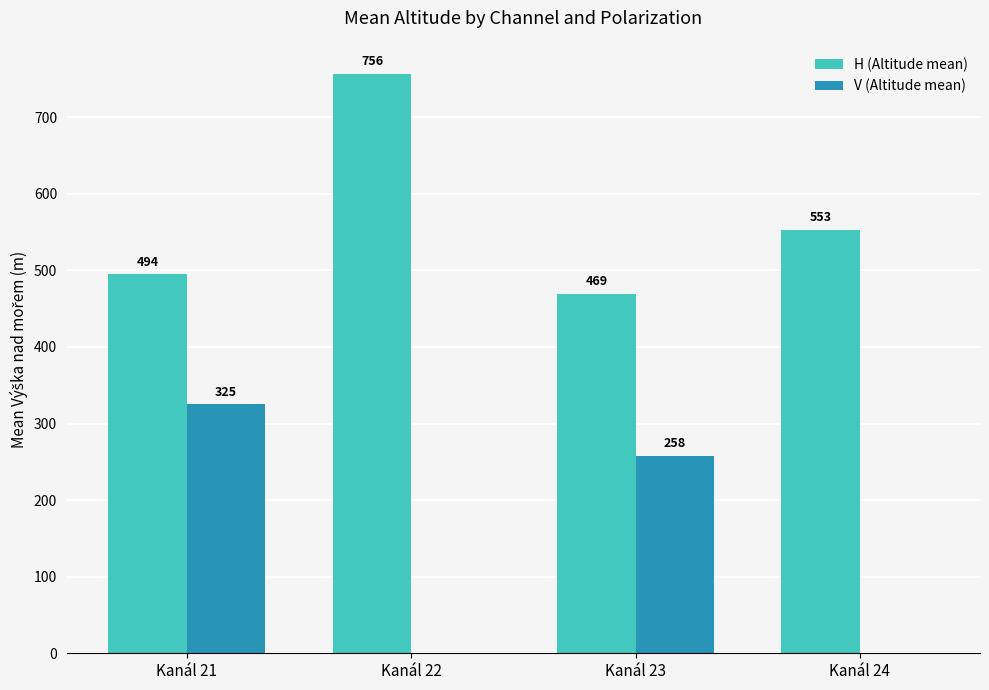

Which series changed the most between Kanál 23 and Kanál 24?

V (Altitude mean)